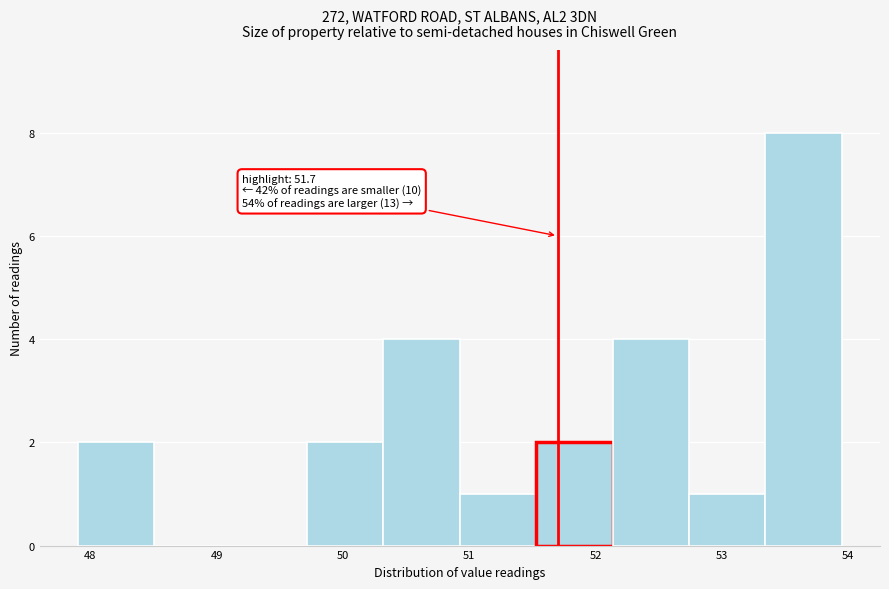

Which range on the x-axis has the tallest bar?

53.3 to 54.0